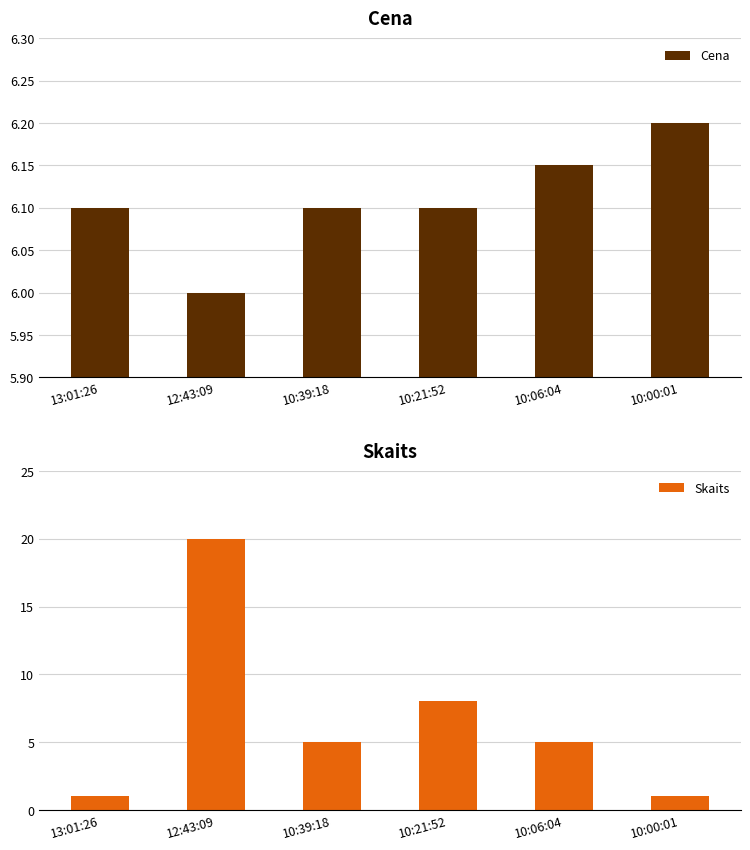

Rank the series at 10:21:52 from highest to lowest value.

Skaits, Cena